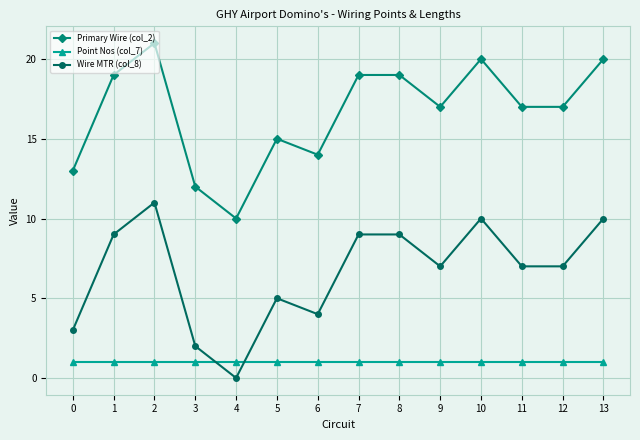

Count the number of categories in the chart.

14